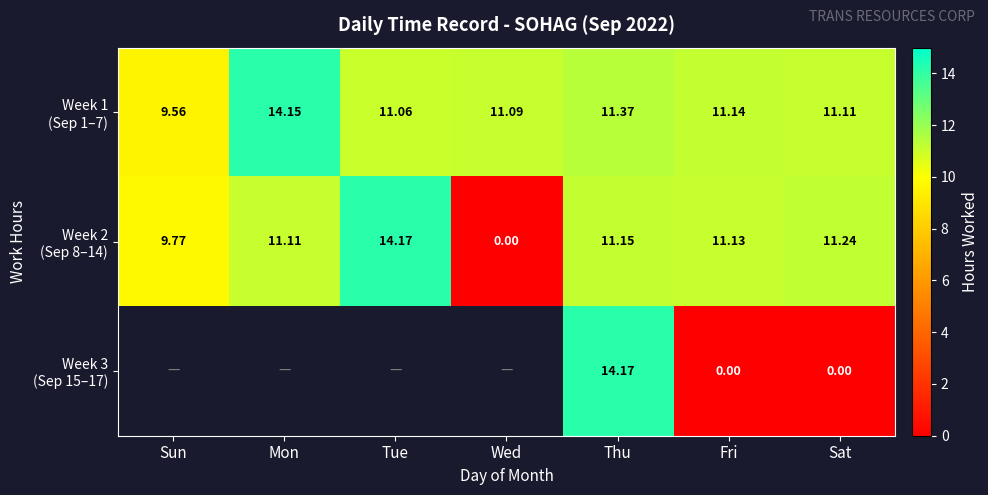

What is the difference between the maximum and second lowest values in the Week 3 (Sep 15–17) series?

14.2